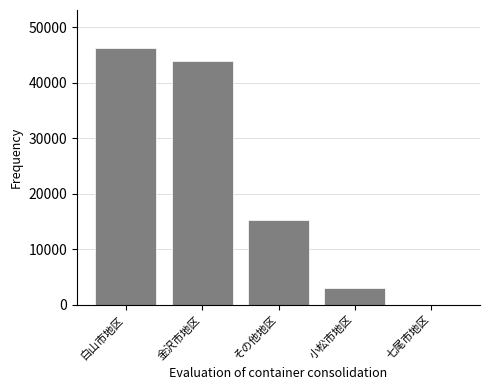

Is it true that the value at 白山市地区 is 46208.9?

True